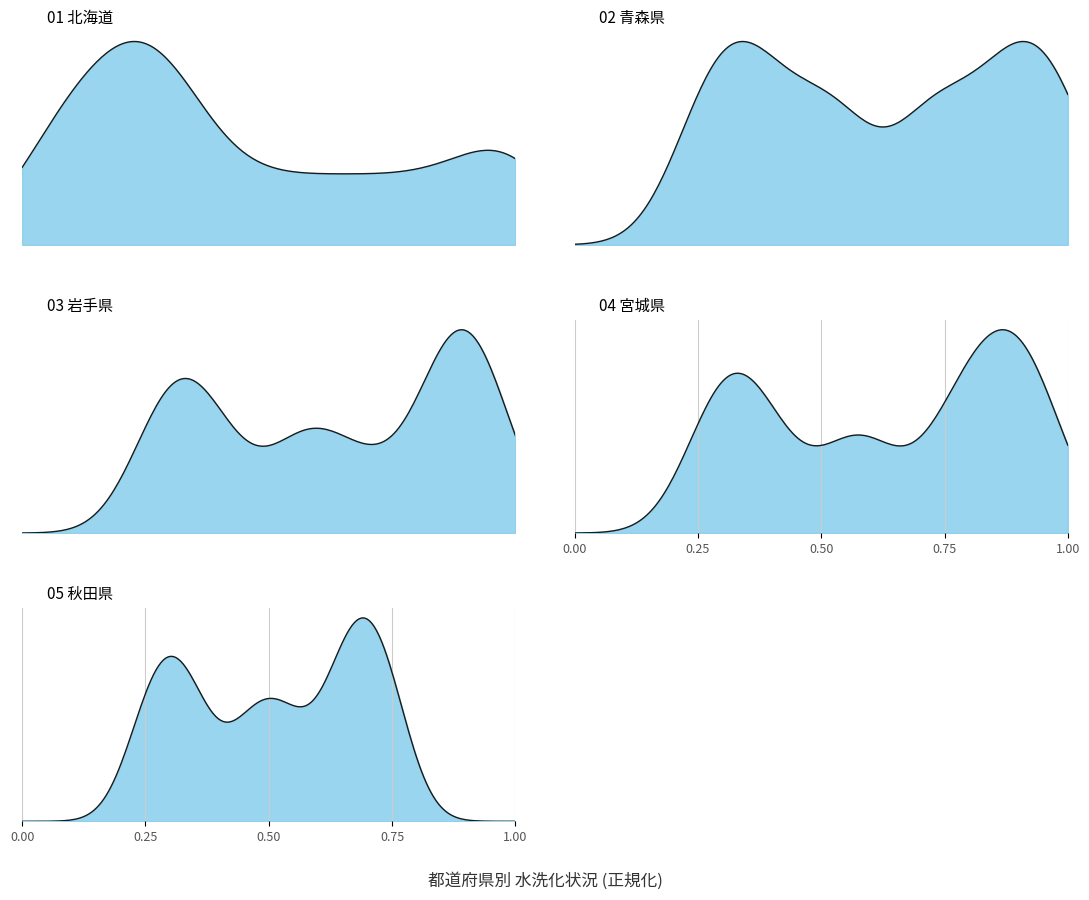

True or false: the data has more than 2 interior local peaks.

False